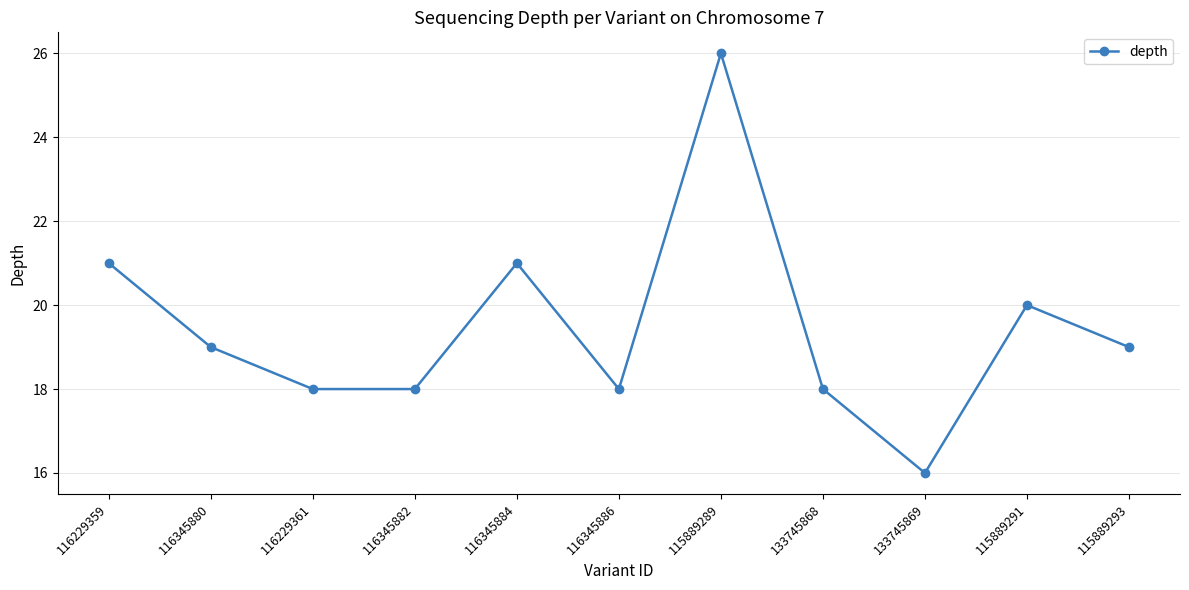

What is the greatest value displayed?

26